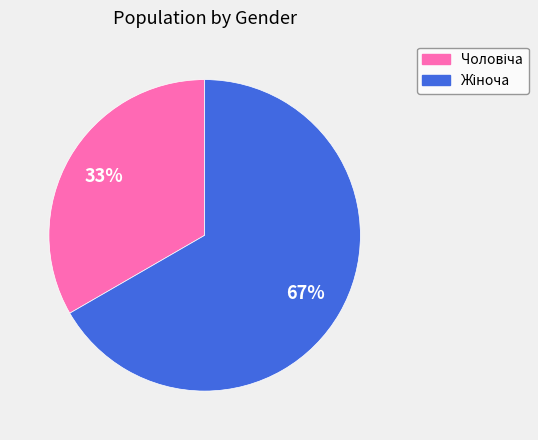

Does any single category account for the majority?

Yes